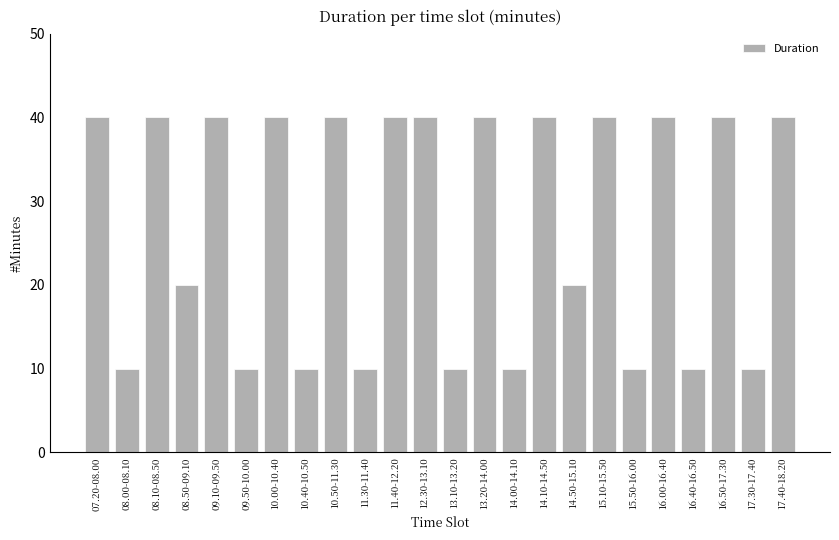

What is the label of the 18th bar from the right?

10.00-10.40